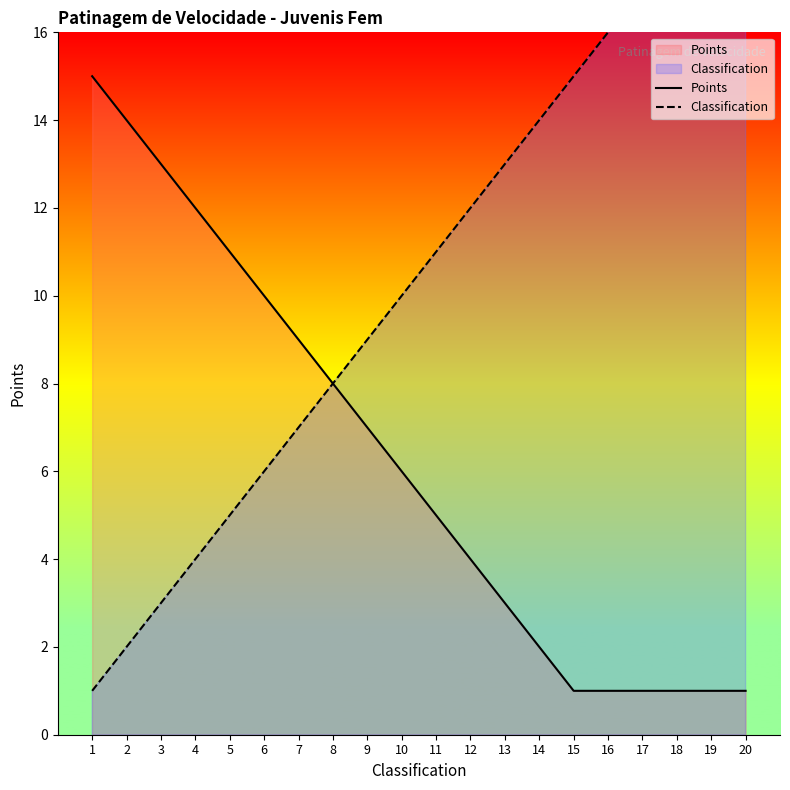

What is the value of the Points point at the 17th from the left?

1